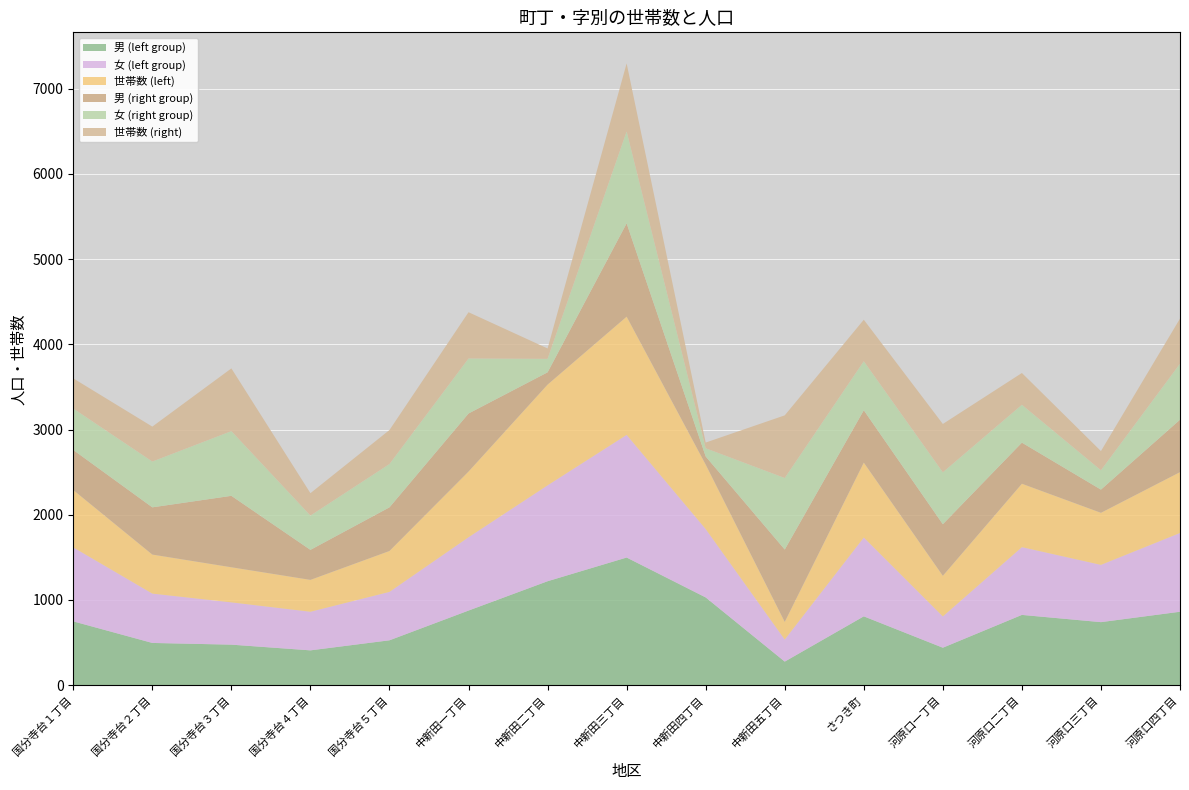

Reading right to left, what are all the values shown in this chart?

男 (left group): 862	740	825	440	808	277	1030	1498	1220	876	527	409	476	496	749
女 (left group): 924	672	795	367	925	259	802	1439	1125	860	568	453	496	579	868
世帯数 (left): 714	611	744	477	879	207	757	1387	1182	771	480	374	412	458	673
男 (right group): 615	272	482	605	614	849	95	1095	144	681	512	352	838	554	470
女 (right group): 657	227	444	609	575	839	96	1077	158	645	508	402	759	537	486
世帯数 (right): 529	225	373	567	487	735	67	799	122	543	399	263	736	410	354